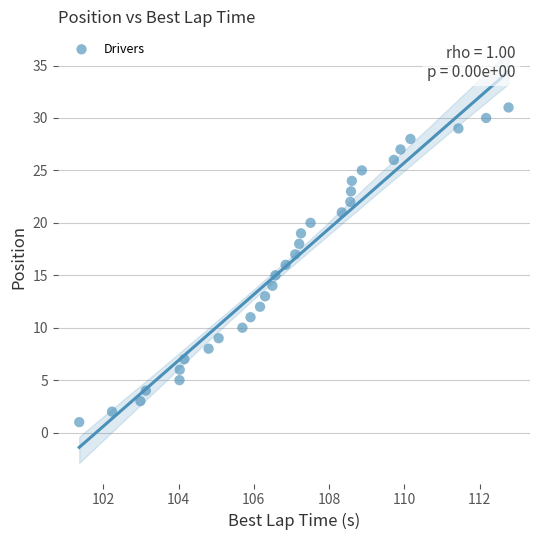

What is the range of Y values (max minus min)?

30